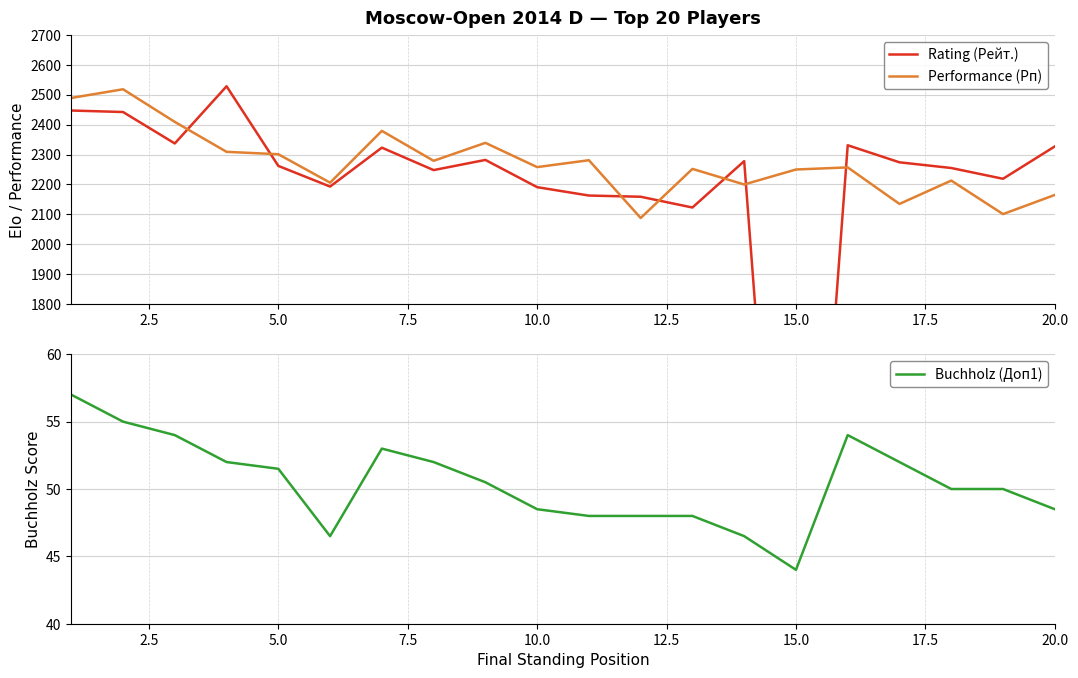

Is it true that Performance (Рп) equals 2165 at 20.0?

True